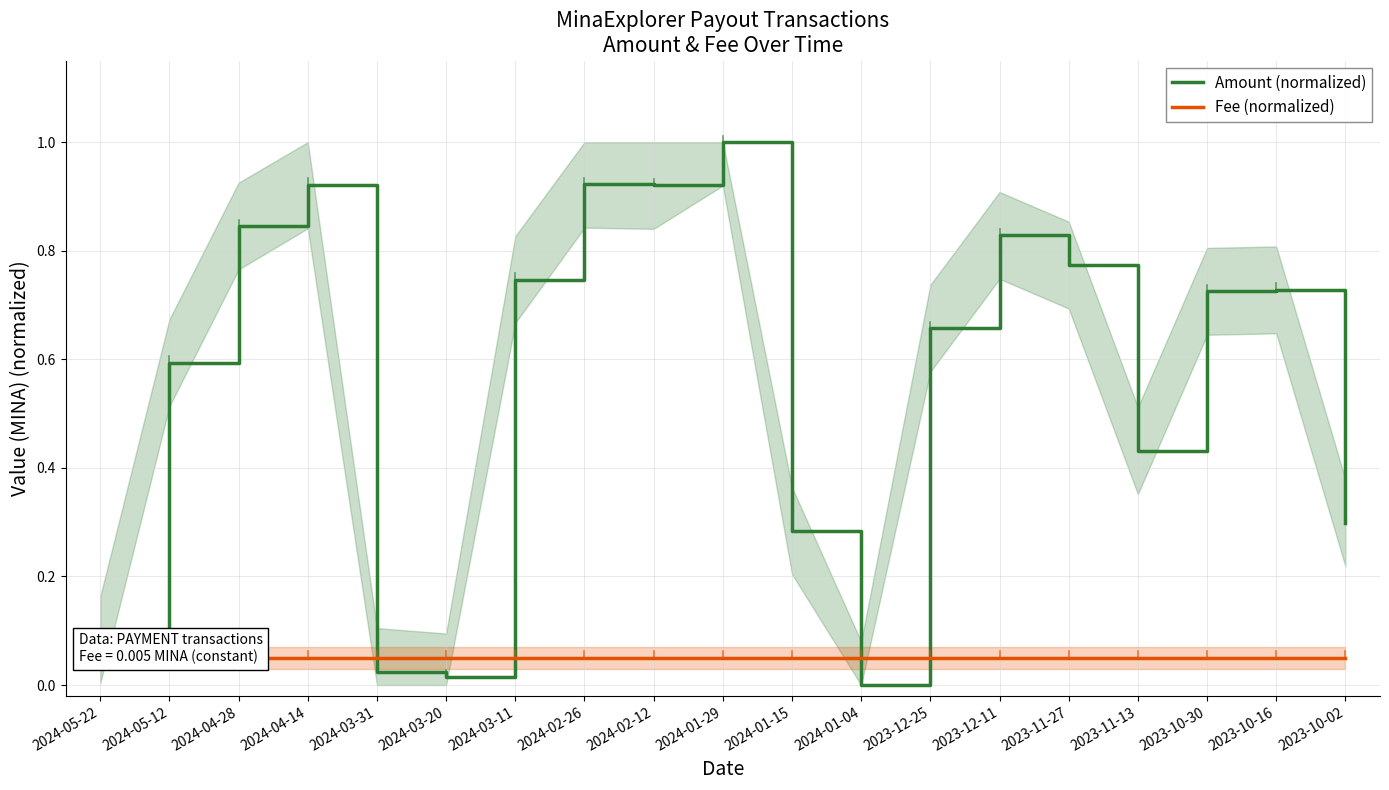

In Amount (normalized), how many points are lower than both neighbors (excluding endpoints)?

4